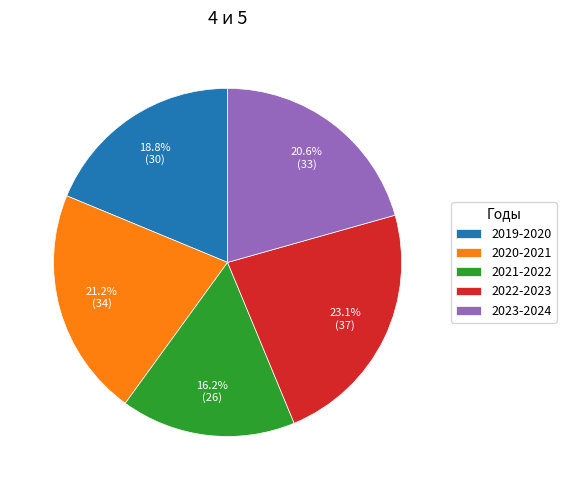

To the nearest percent, what percentage of the pie is 2022-2023?

23%